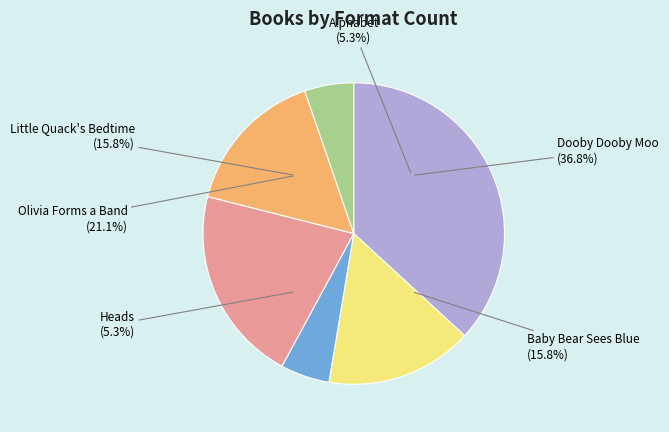

How many slices are in this pie chart?

6